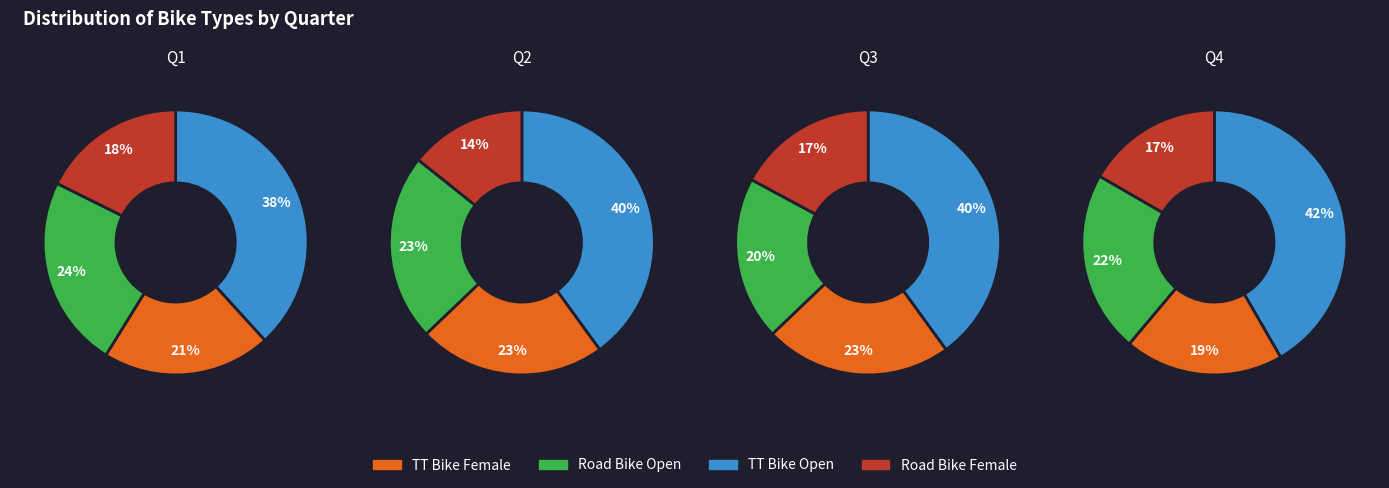

Is there a majority slice in this chart?

No